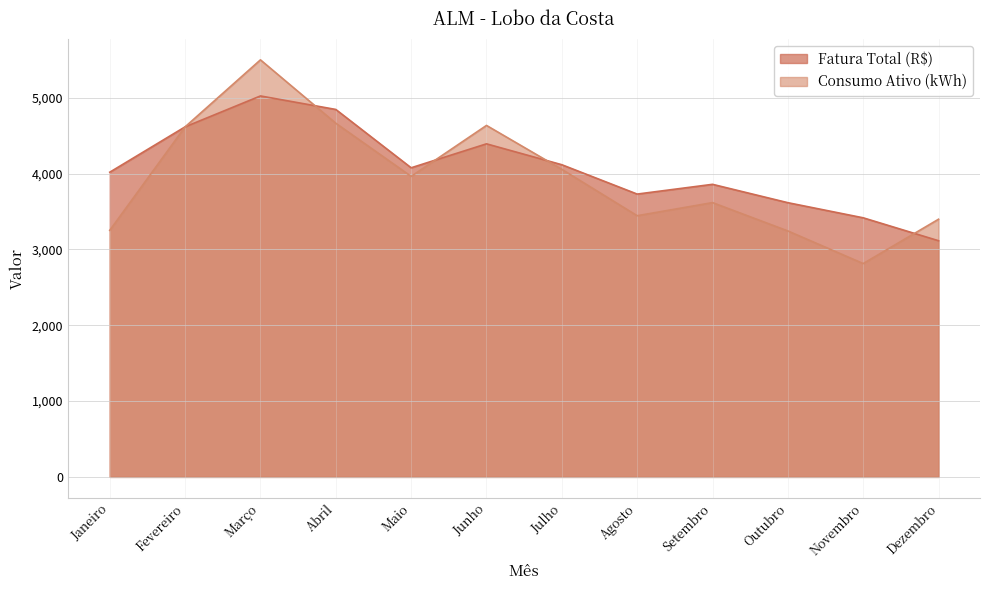

The Fatura Total (R$) series shows 6363.2 at Julho. True or false?

False